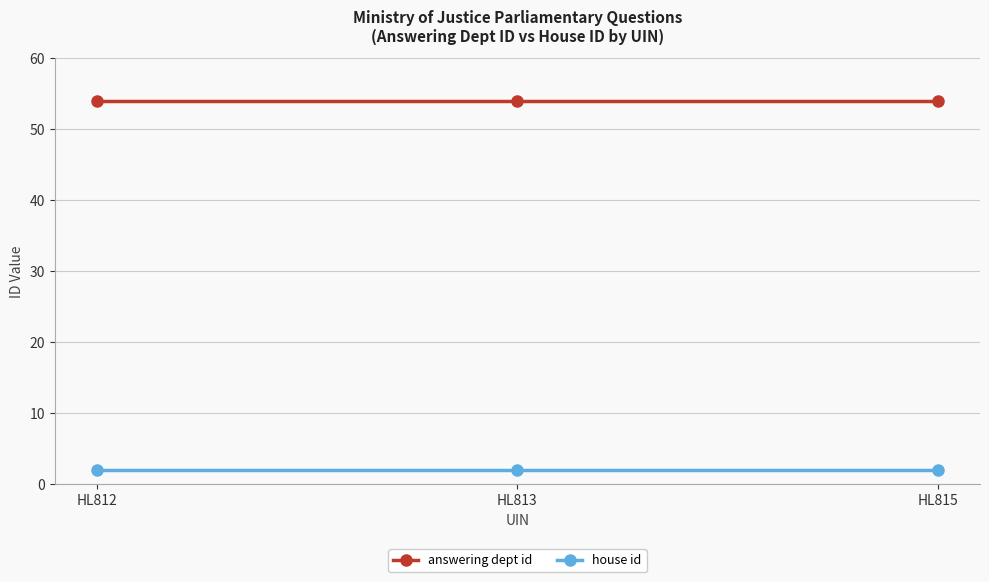

At how many categories does at least one series exceed 34?

3